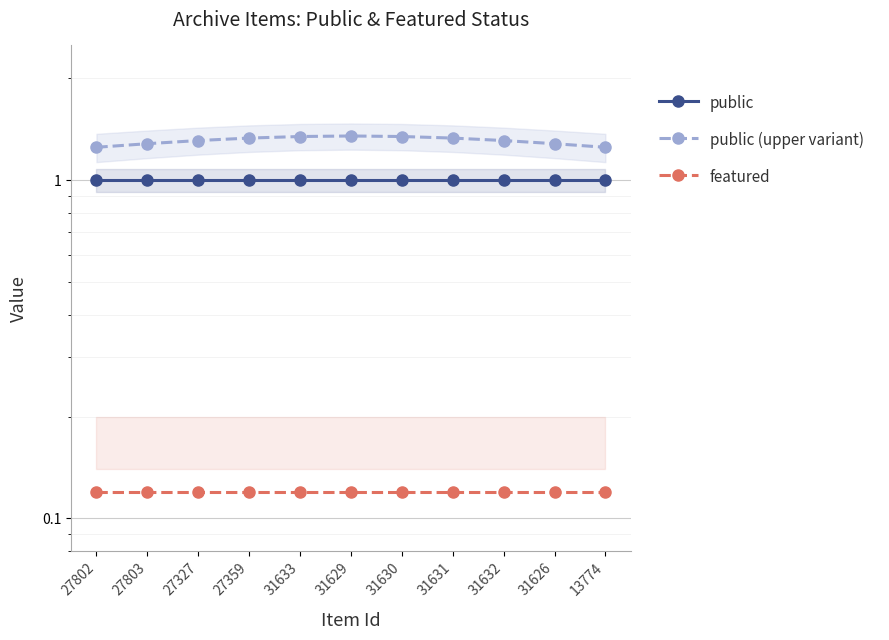

Which has a higher value, 31629 or 27802?

31629